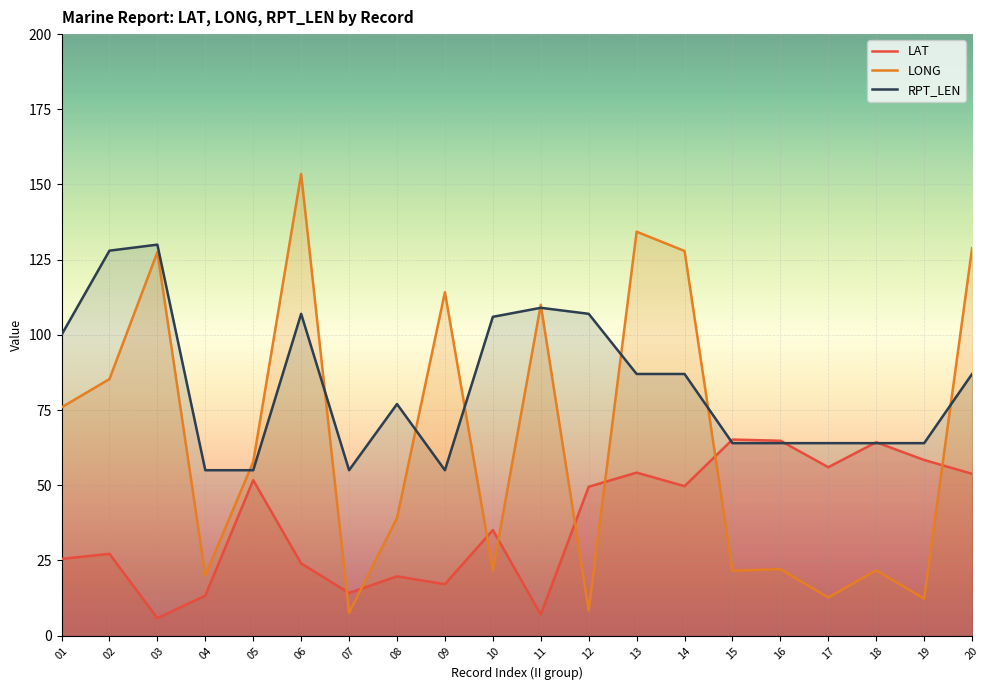

Reading left to right, transcribe all the data shown in this chart.

LAT: 01=25.5	02=27.2	03=5.8	04=13.3	05=51.7	06=24.0	07=14.2	08=19.7	09=17.1	10=35.1	11=7.0	12=49.5	13=54.2	14=49.7	15=65.2	16=64.8	17=56.0	18=64.3	19=58.4	20=53.8
LONG: 01=75.9	02=85.3	03=127.5	04=20.0	05=57.8	06=153.5	07=7.6	08=39.1	09=114.2	10=21.7	11=110.0	12=8.3	13=134.3	14=127.9	15=21.6	16=22.1	17=12.7	18=21.7	19=12.3	20=128.8
RPT_LEN: 01=100.0	02=128.0	03=130.0	04=55.0	05=55.0	06=107.0	07=55.0	08=77.0	09=55.0	10=106.0	11=109.0	12=107.0	13=87.0	14=87.0	15=64.0	16=64.0	17=64.0	18=64.0	19=64.0	20=87.0